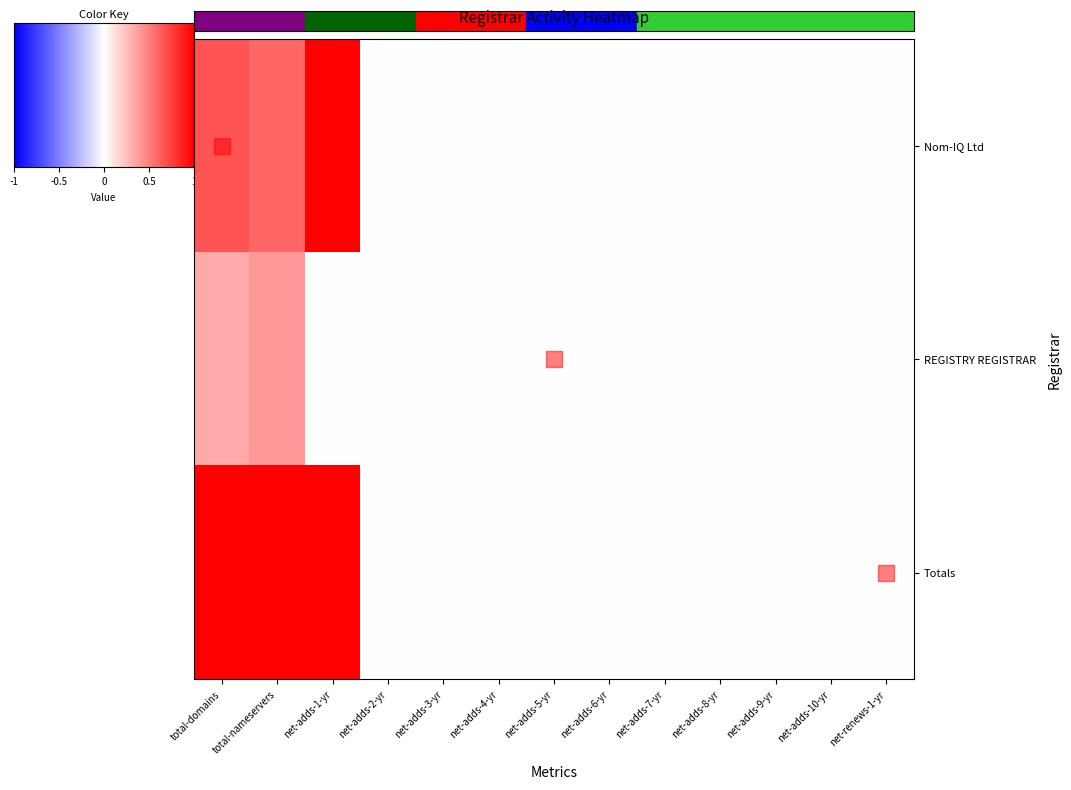

Rank the series by their average value, from lowest to highest.

REGISTRY REGISTRAR, Nom-IQ Ltd, Totals